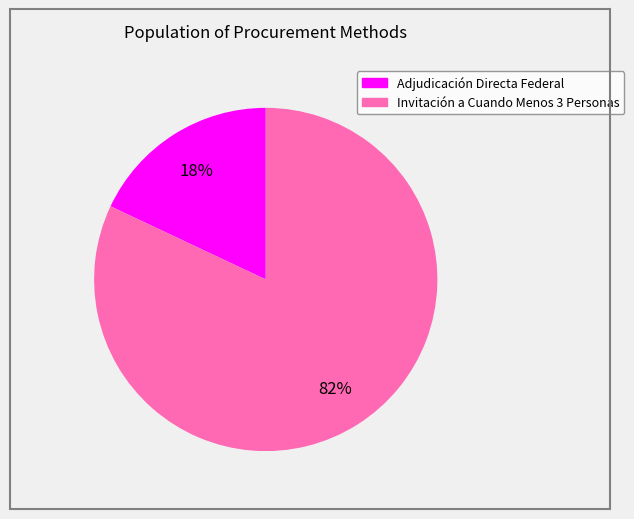

How many slices are in this pie chart?

2